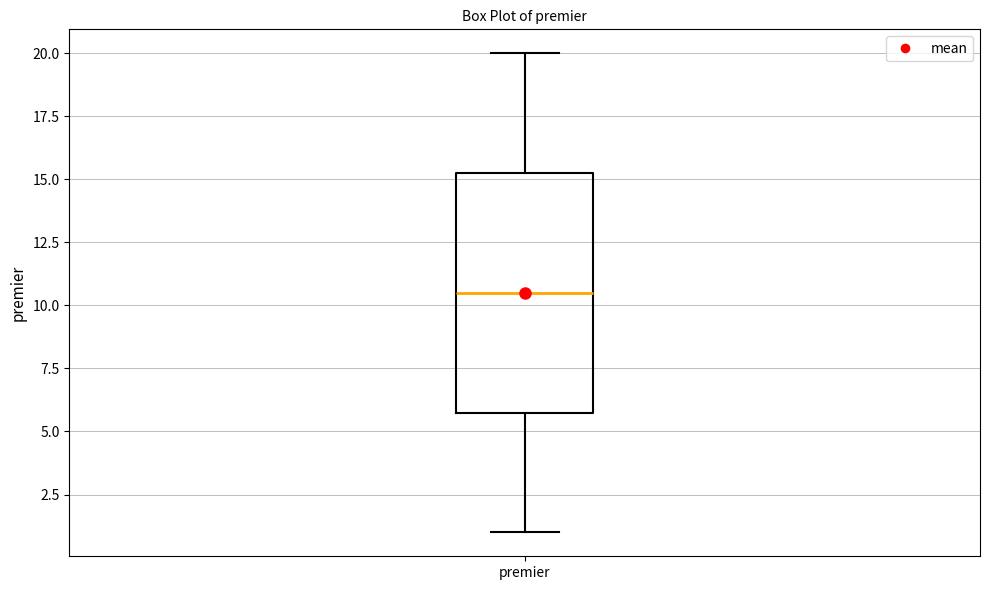

Read this box plot against the y-axis: the position of the median line, the range covered by the box, and the ends of both whiskers. The values are not printed on the chart, so give them approximately, as read against the axis.

median 10.5, box 6.0 to 15.5, whiskers 1.0 to 20.0